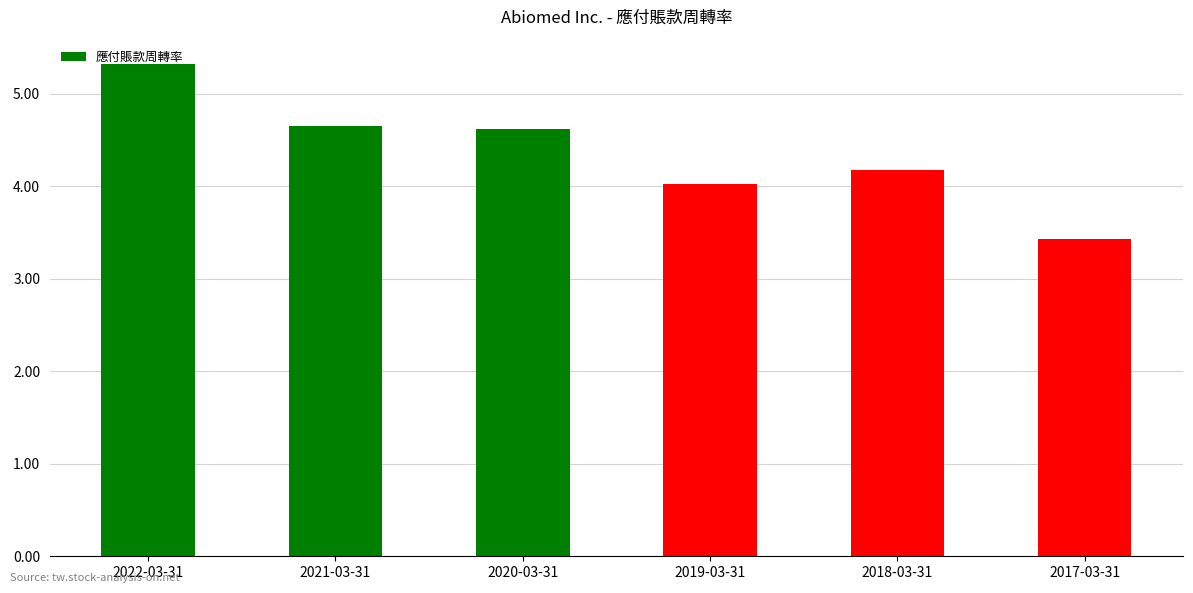

What is the change in value from 2020-03-31 to 2018-03-31?

-0.4